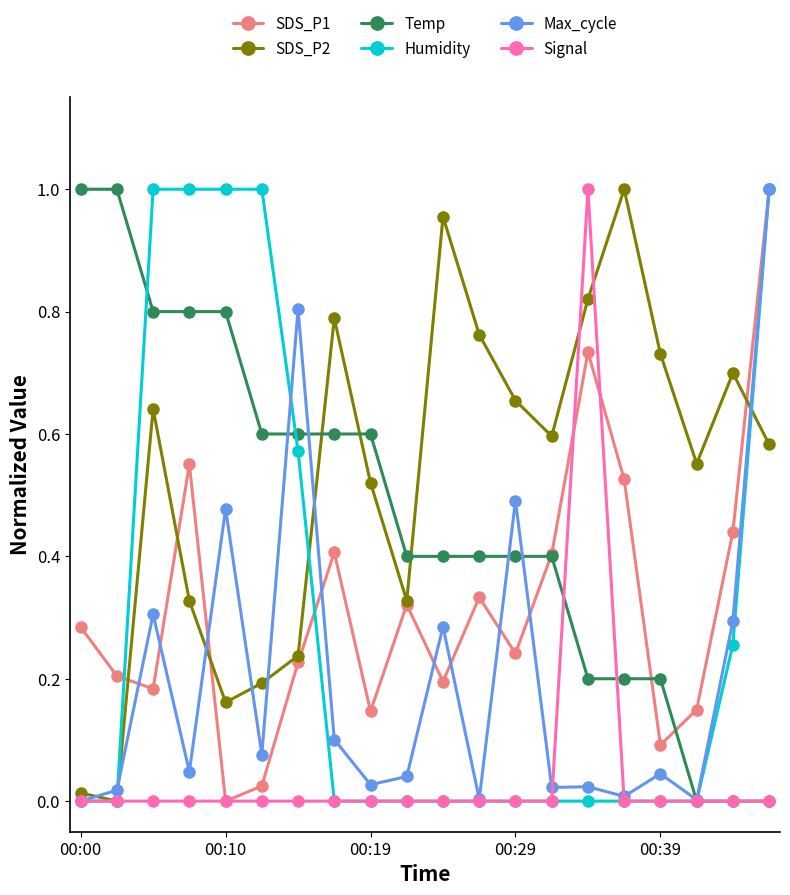

True or false: SDS_P1 has a value of 0.2 at 00:00.

False